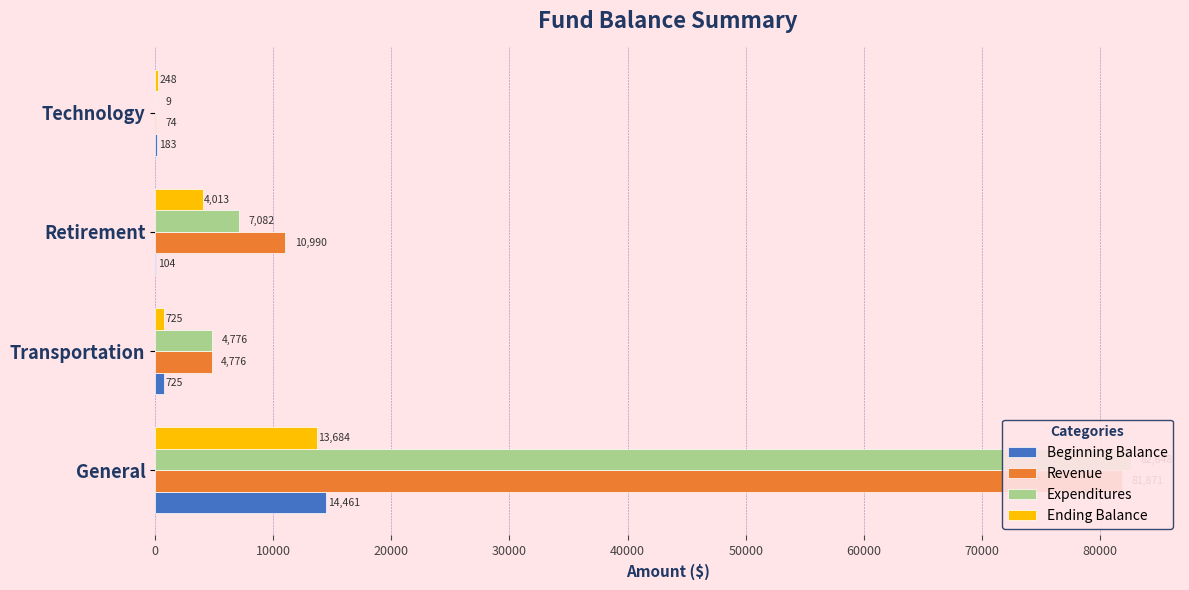

Is the value of Expenditures at General greater than the value of Beginning Balance at Transportation?

Yes